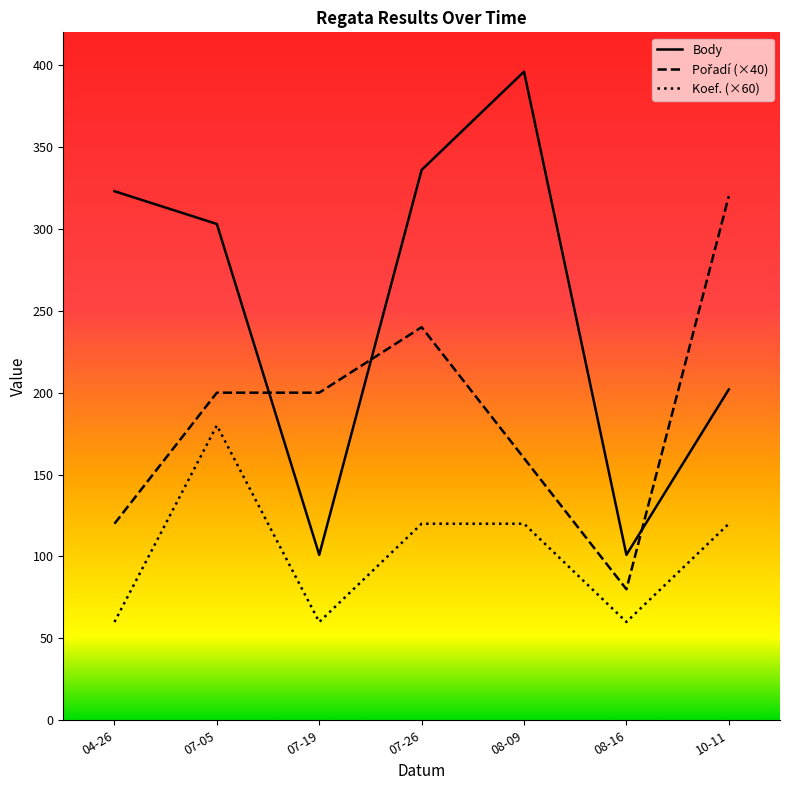

The Koef. (×60) series shows 86 at 08-16. True or false?

False